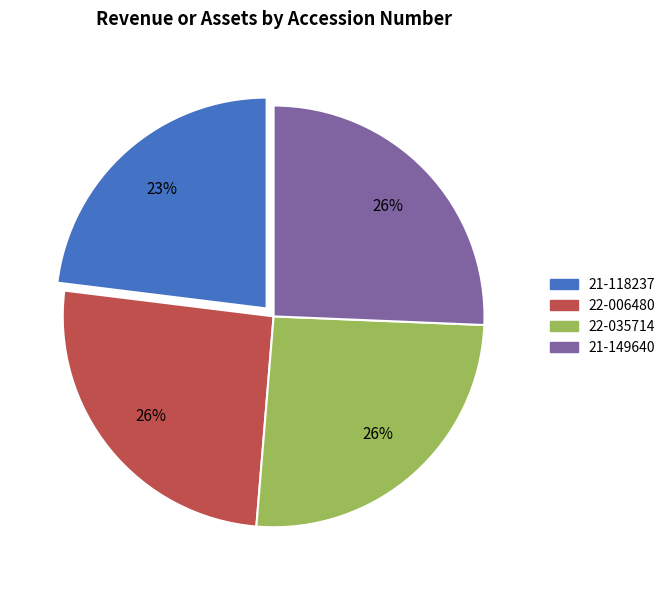

To the nearest percent, what is the difference between the largest and smallest slice percentages?

3%